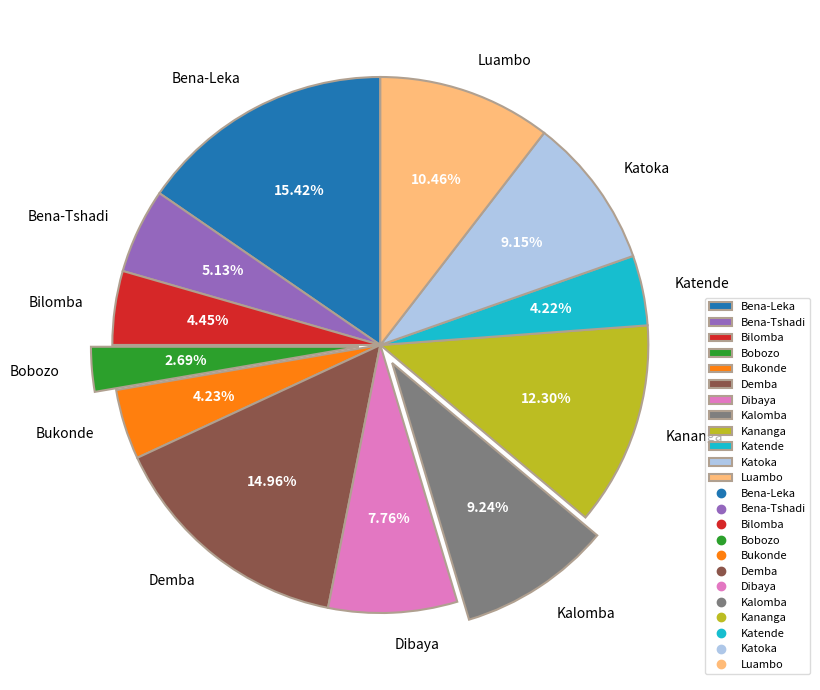

How many segments does this pie chart have?

12